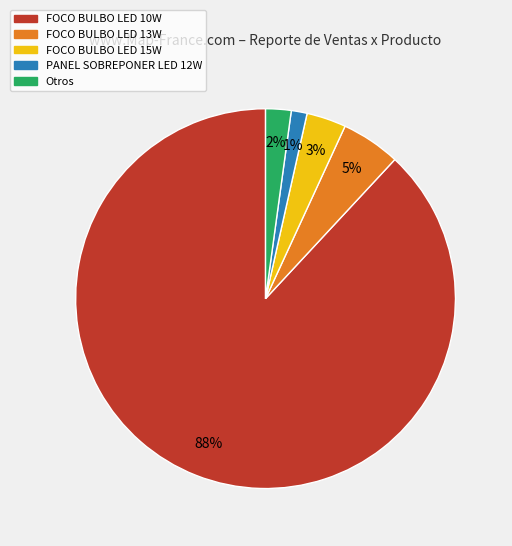

To the nearest percent, what is the average slice percentage?

20%